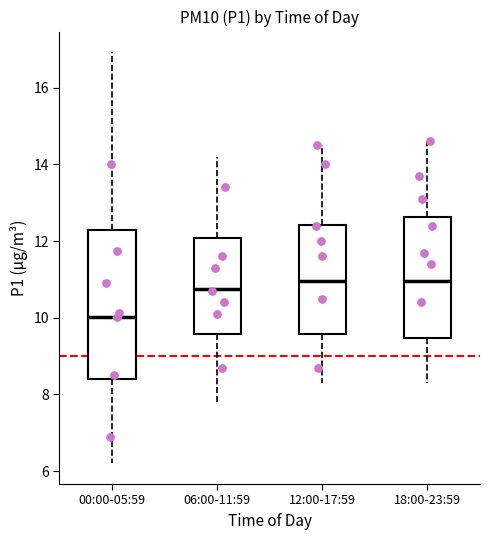

Reading left to right, transcribe this box plot: for each box, give where its median line is, the range the box spans, and where its two whiskers end, as read against the y-axis. The values are not printed on the chart, so give them approximately, as read against the axis.

00:00-05:59: median 10.0, box 8.4 to 12.2, whiskers 6.2 to 17.0
06:00-11:59: median 10.8, box 9.6 to 12.0, whiskers 7.8 to 14.2
12:00-17:59: median 11.0, box 9.6 to 12.4, whiskers 8.4 to 14.6
18:00-23:59: median 11.0, box 9.4 to 12.6, whiskers 8.4 to 14.6